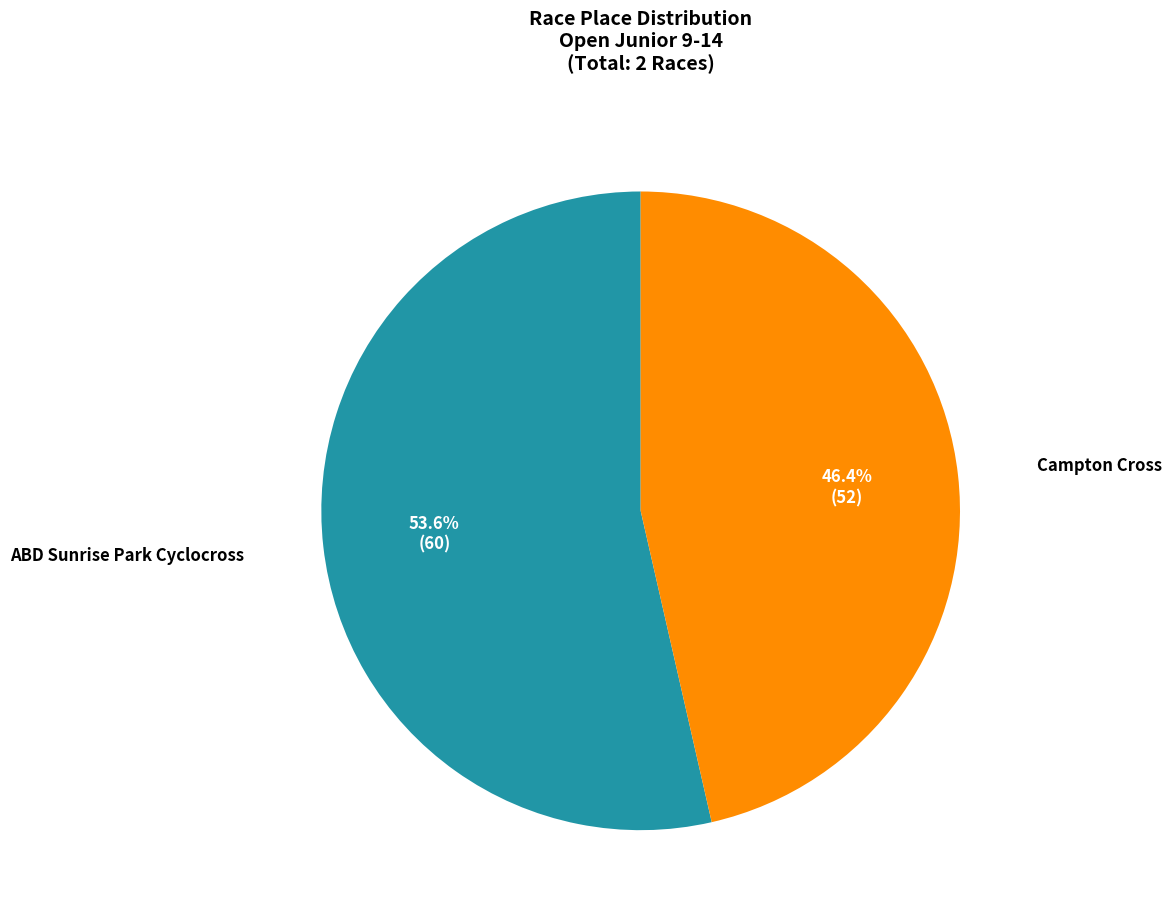

Is there a majority slice in this chart?

Yes